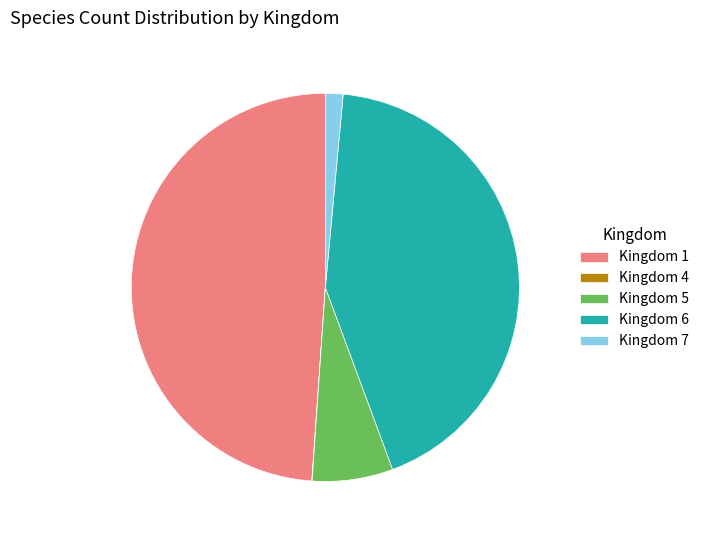

Does Kingdom 6 account for over 50% of the chart?

No